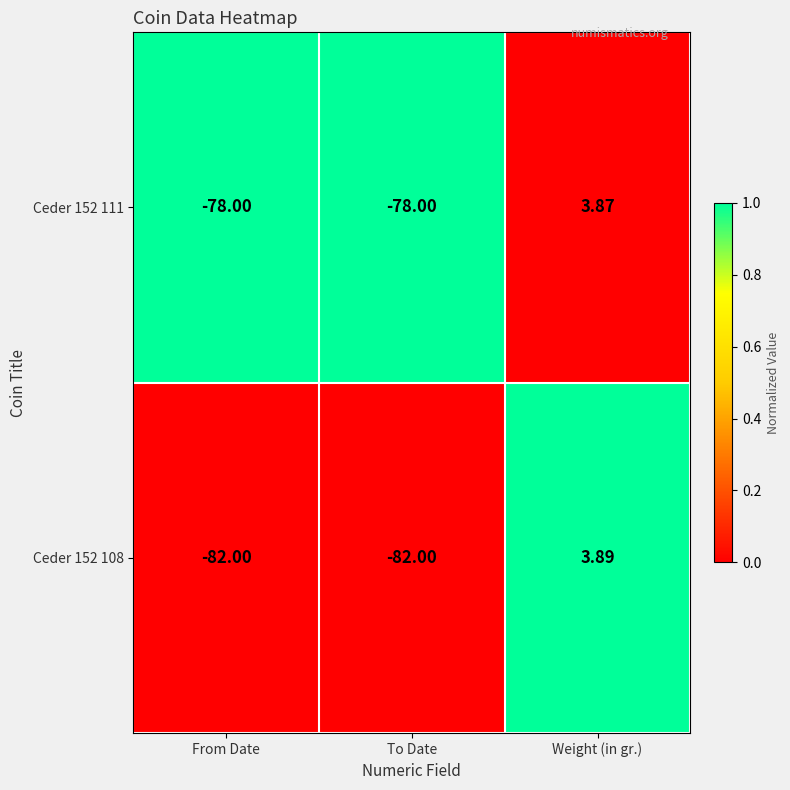

List the series in order of their peak value, lowest first.

Ceder 152 111, Ceder 152 108